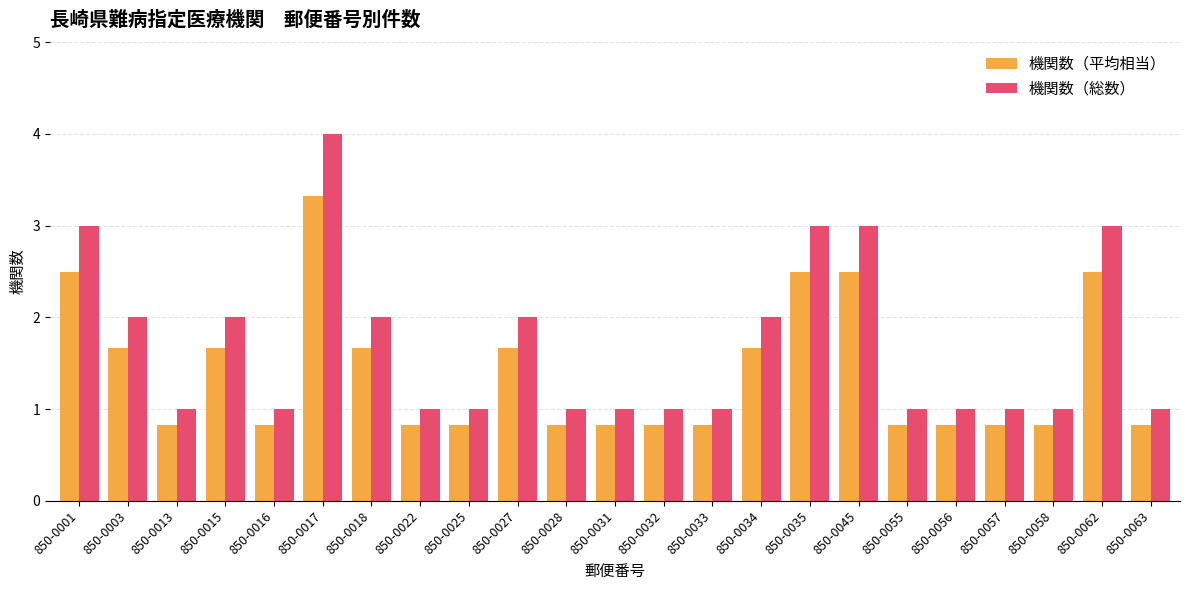

Does the chart contain stacked bars?

No